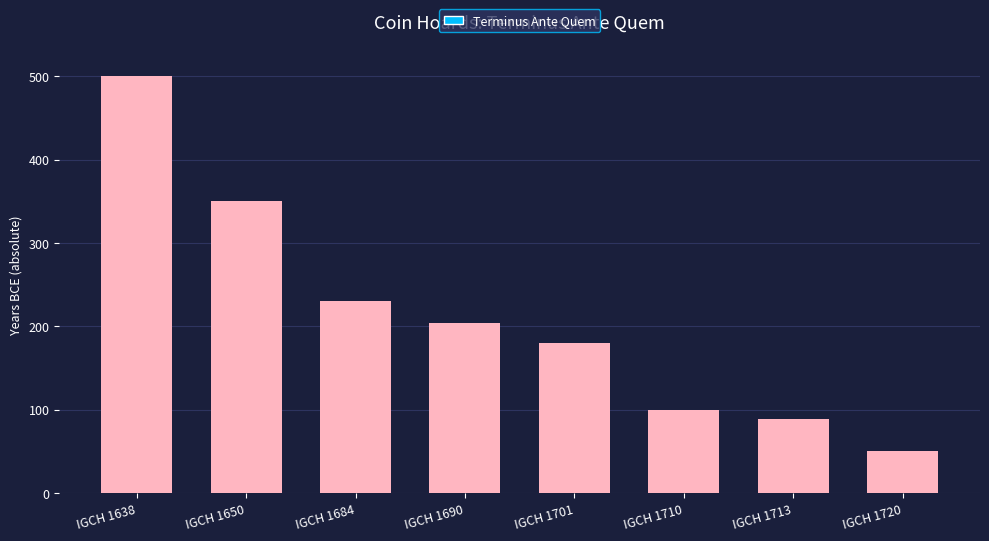

Are the bars grouped side by side (vs. stacked)?

No